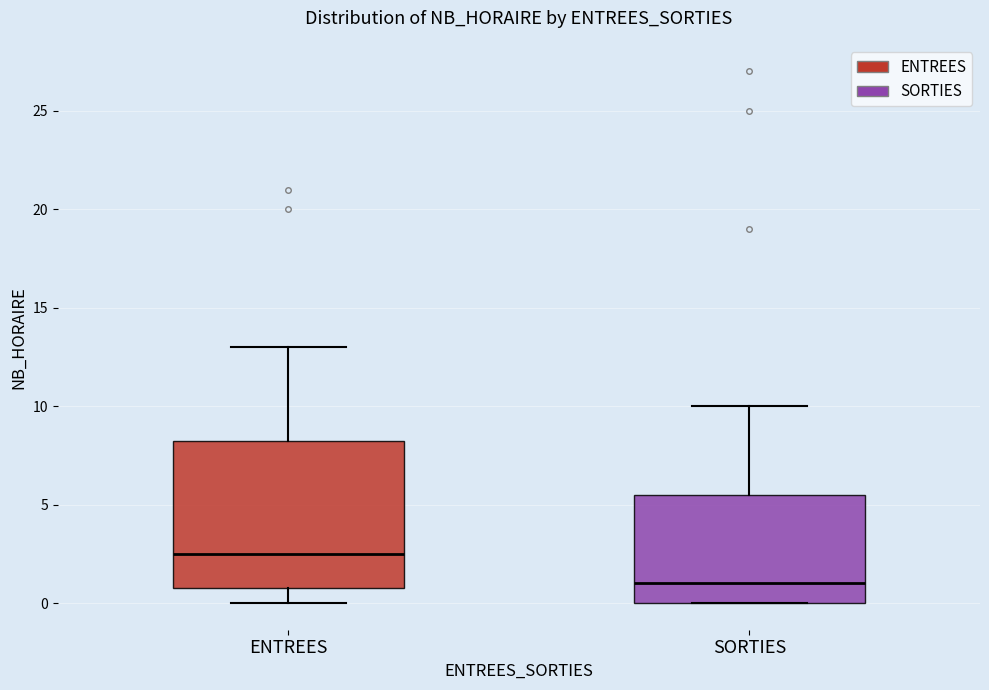

Where is the lower edge of the box for SORTIES on the y-axis? The values are not printed on the chart, so give them approximately, as read against the axis.

0.0